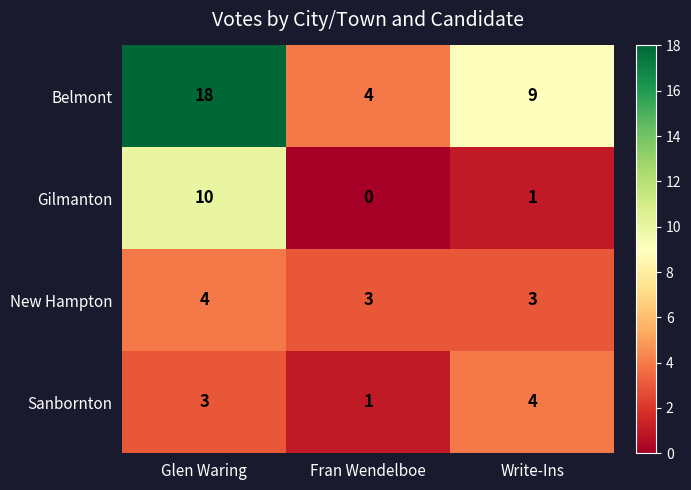

How many data points does each series have?

3